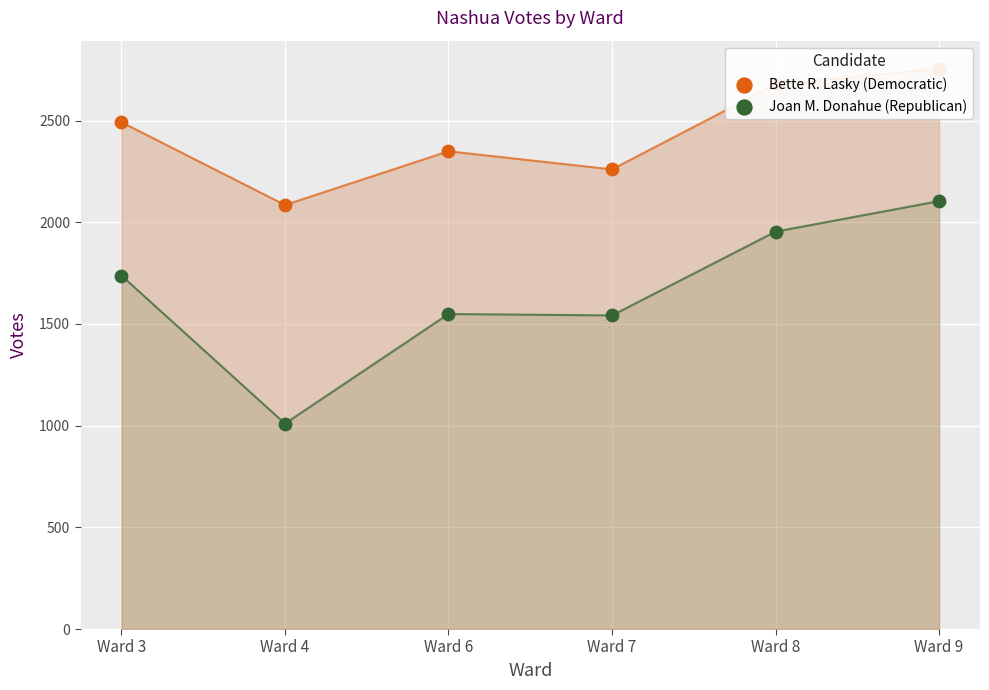

What is the total value across all series at Ward 9?

4859